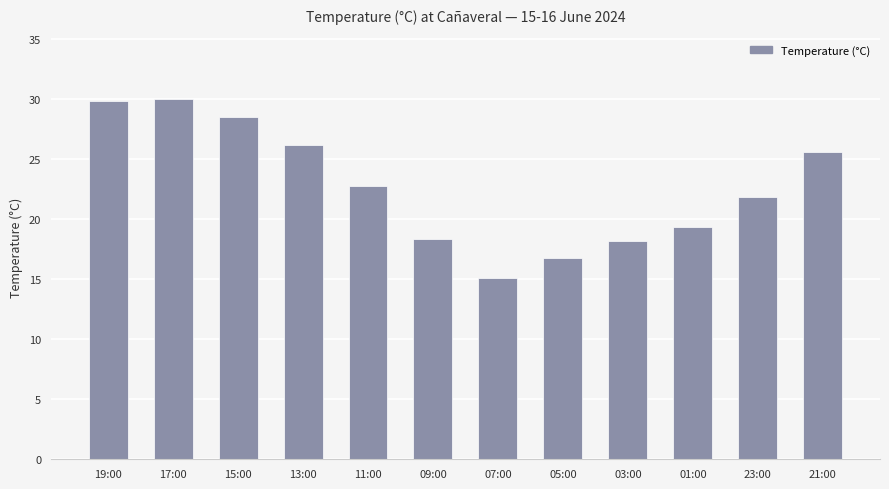

How many data points does each series have?

12